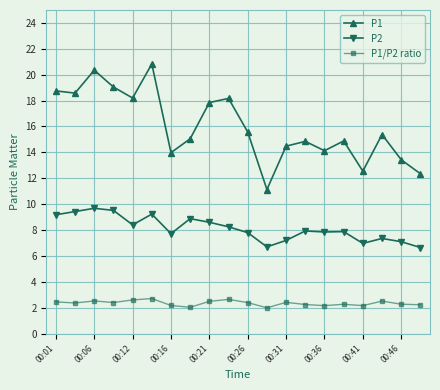

In P1, how many points are higher than both neighbors (excluding endpoints)?

6